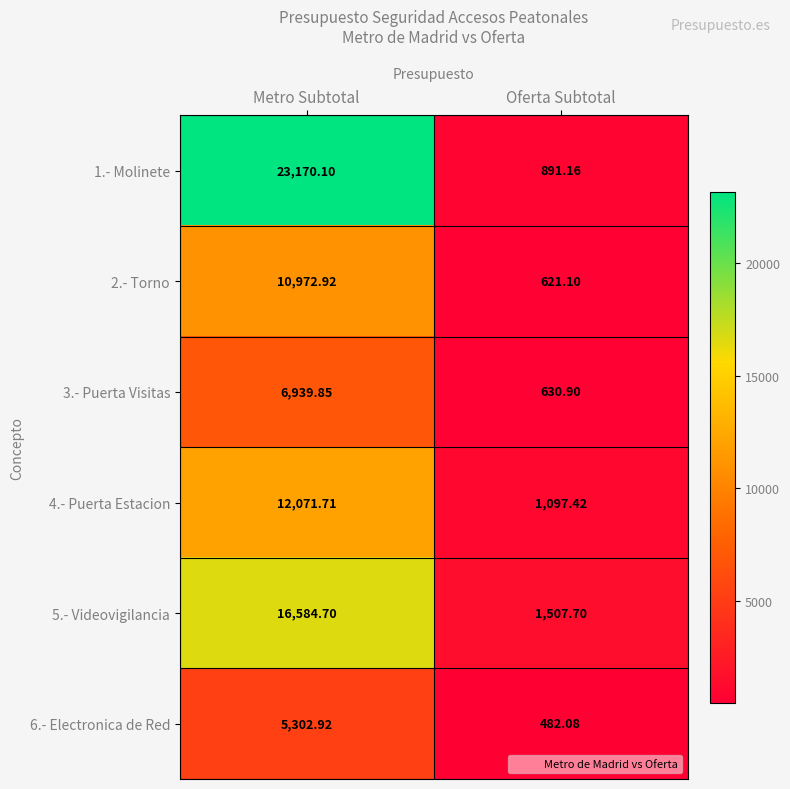

How many data points does each series have?

2